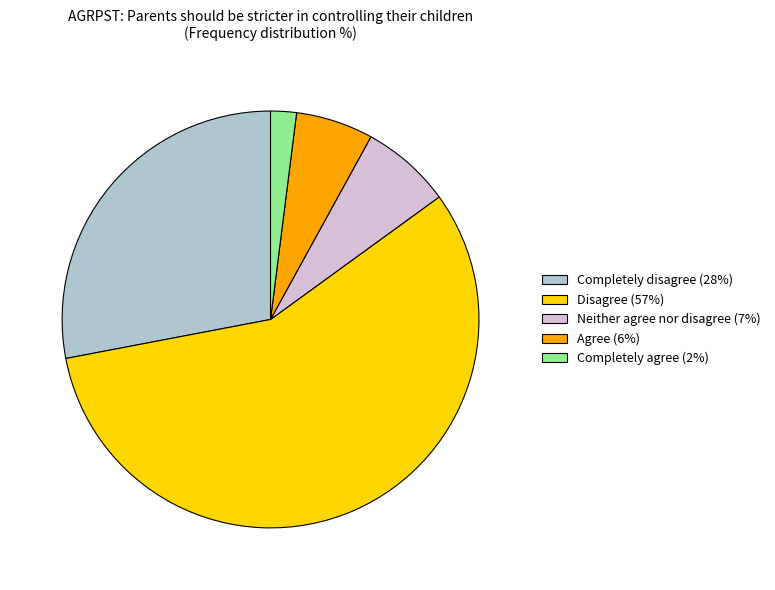

Does Completely agree represent more than half of the total?

No